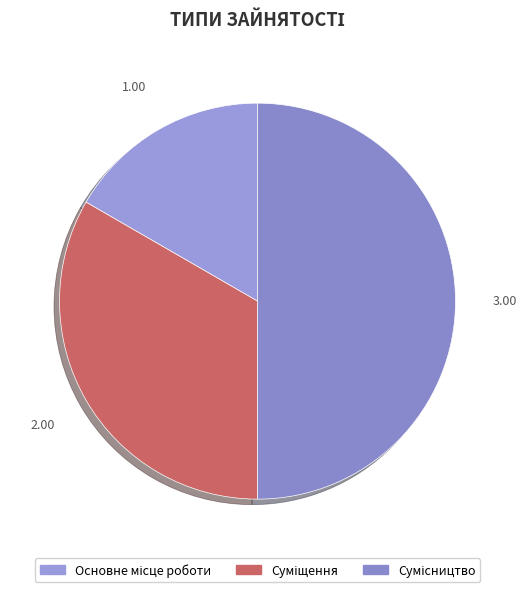

What is the smallest slice in the pie chart?

Основне місце роботи